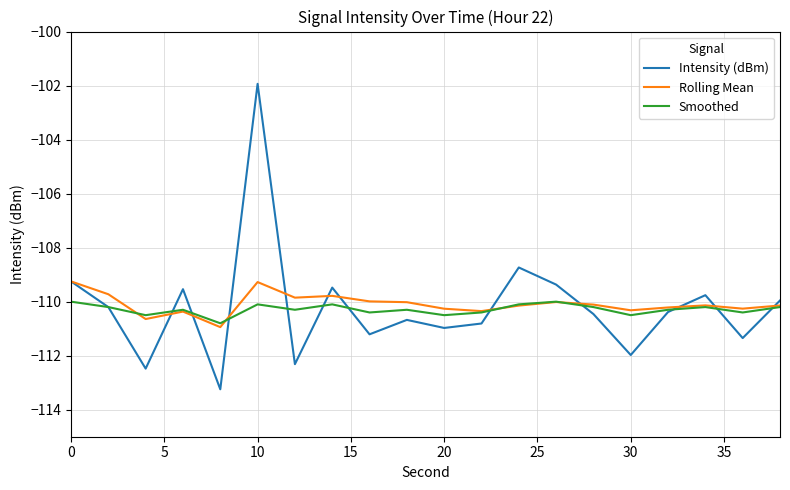

Rank the series by their maximum value, from highest to lowest.

Intensity (dBm), Rolling Mean, Smoothed